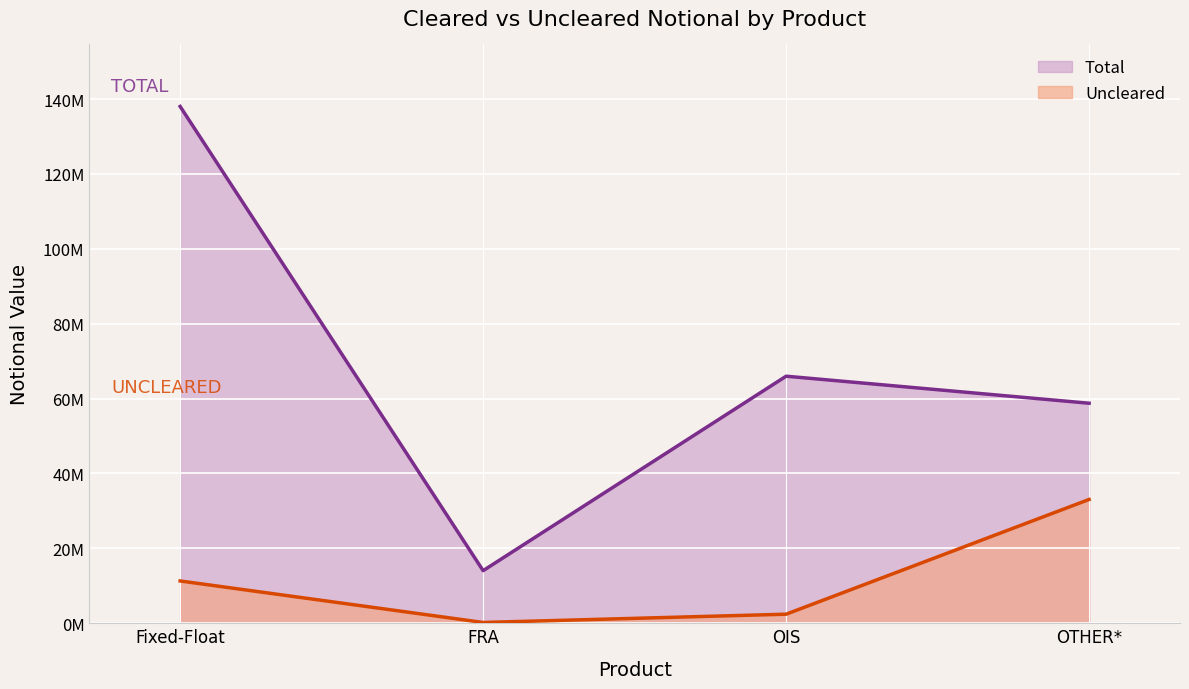

Is the value of Uncleared at Fixed-Float greater than the value of Total at FRA?

No